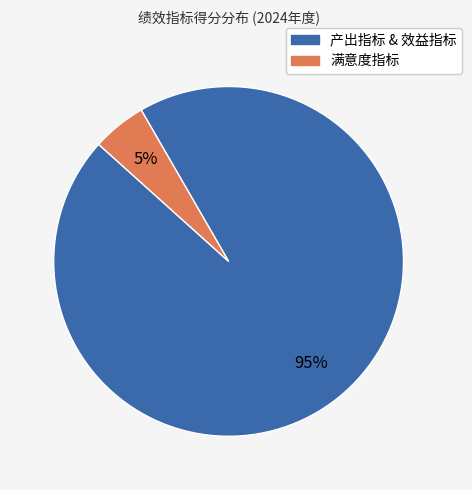

How many segments does this pie chart have?

2